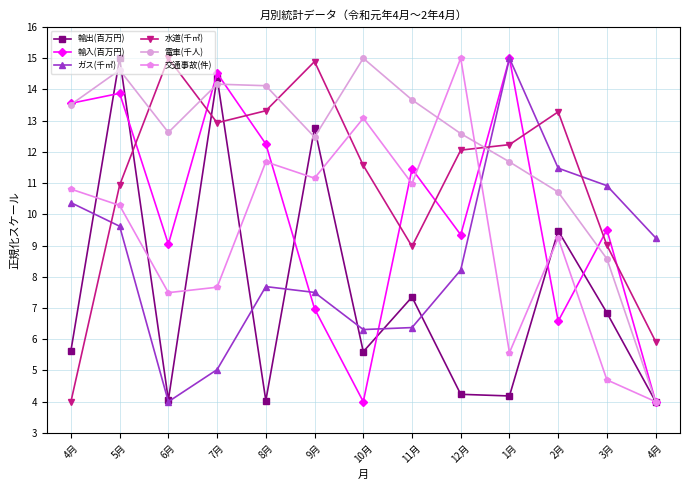

How many categories are shown in the chart?

13